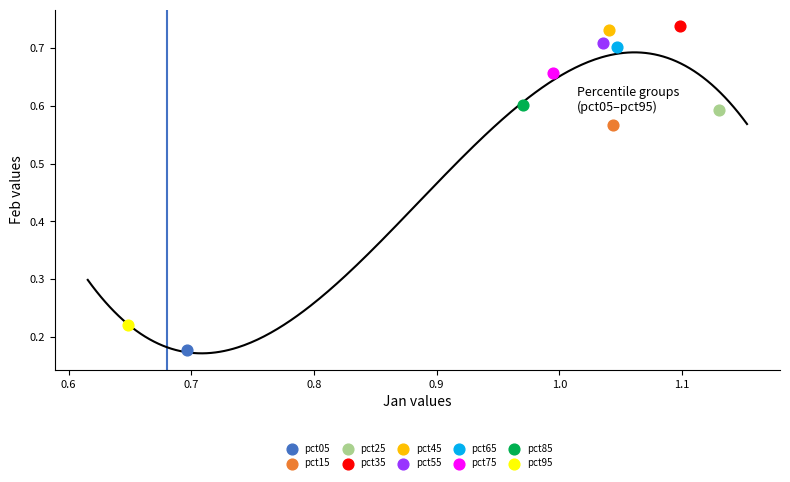

Which series reaches the maximum Y coordinate?

pct35